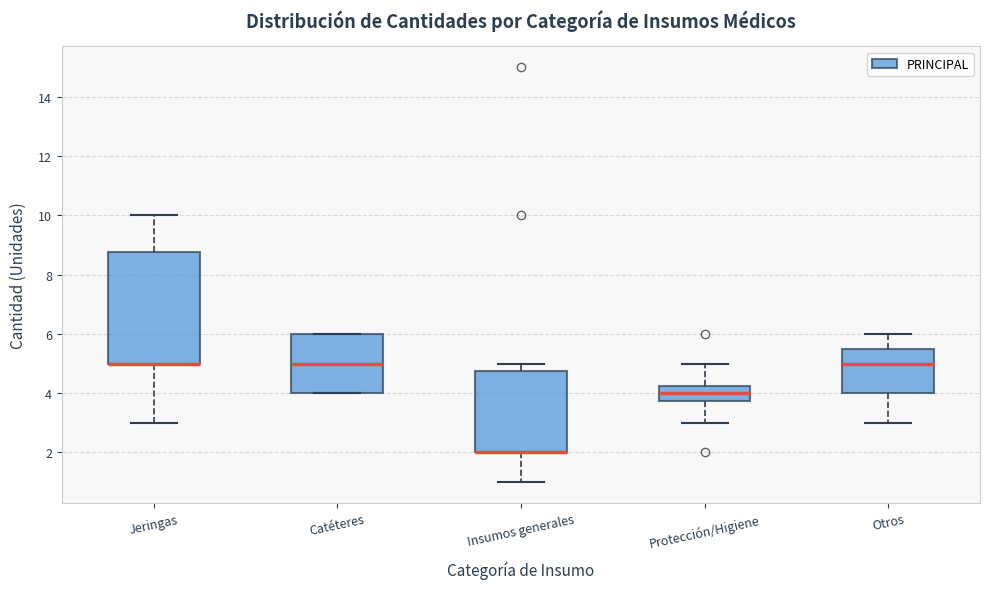

Reading left to right, read every box against the y-axis: the position of its median line, the range the box covers, and the ends of its whiskers. The values are not printed on the chart, so give them approximately, as read against the axis.

Jeringas: median 5.0 (drawn on the box's lower edge), box 5.0 to 8.8, whiskers 3.0 to 10.0
Catéteres: median 5.0, box 4.0 to 6.0, whiskers 4.0 to 6.0
Insumos generales: median 2.0 (drawn on the box's lower edge), box 2.0 to 4.8, whiskers 1.0 to 5.0
Protección/Higiene: median 4.0, box 3.8 to 4.2, whiskers 3.0 to 5.0
Otros: median 5.0, box 4.0 to 5.6, whiskers 3.0 to 6.0